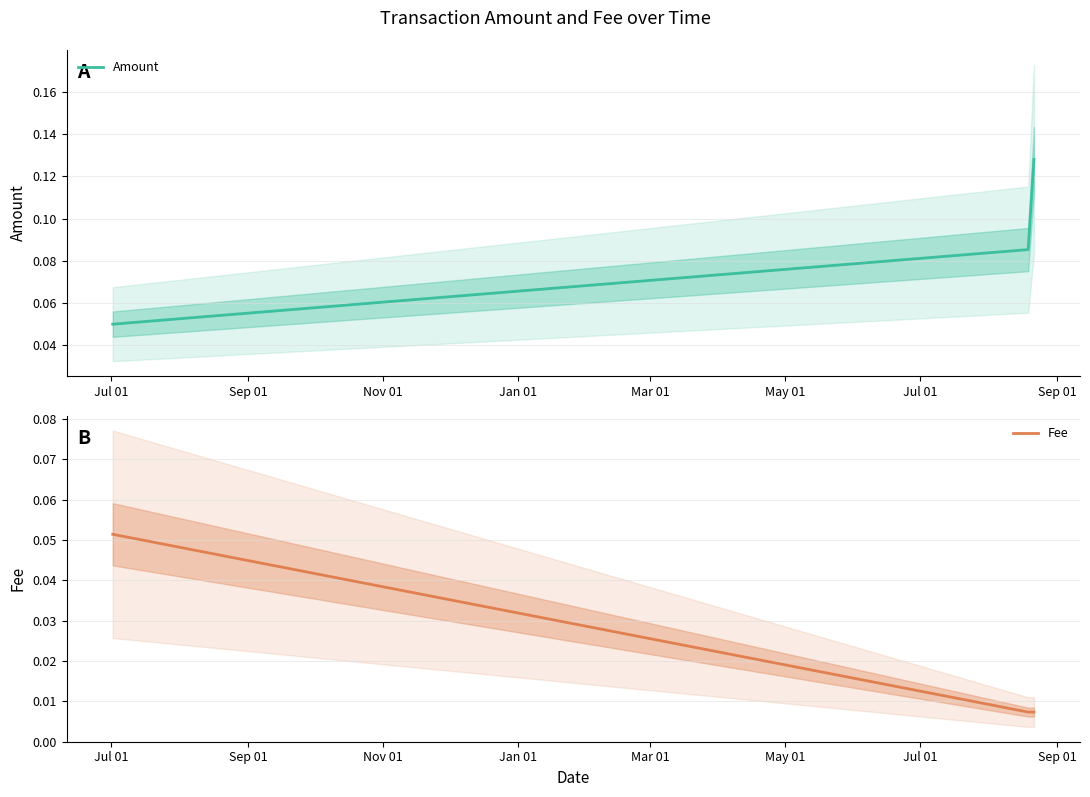

Which series has the largest total across all categories?

Amount